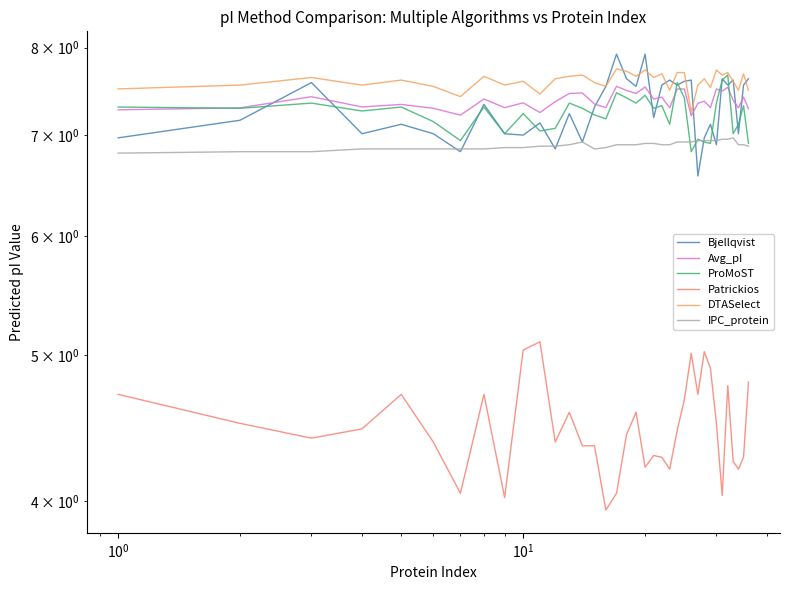

How many lines are shown in the chart?

6